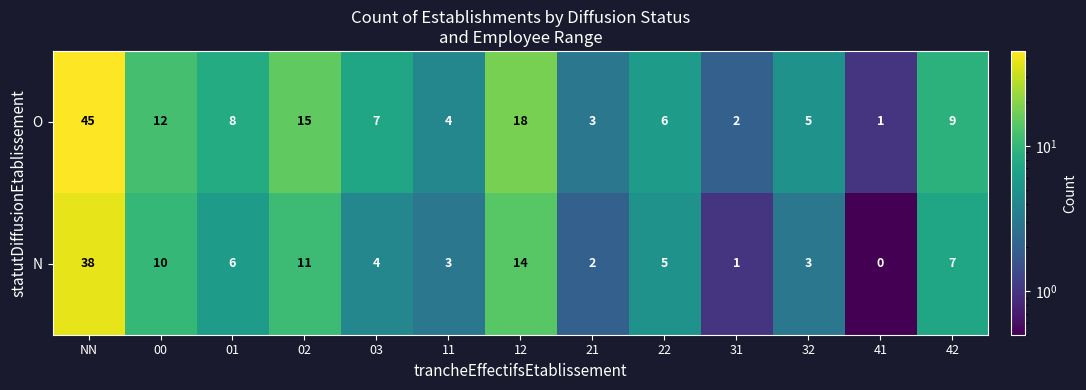

What is the average value of the O series?

10